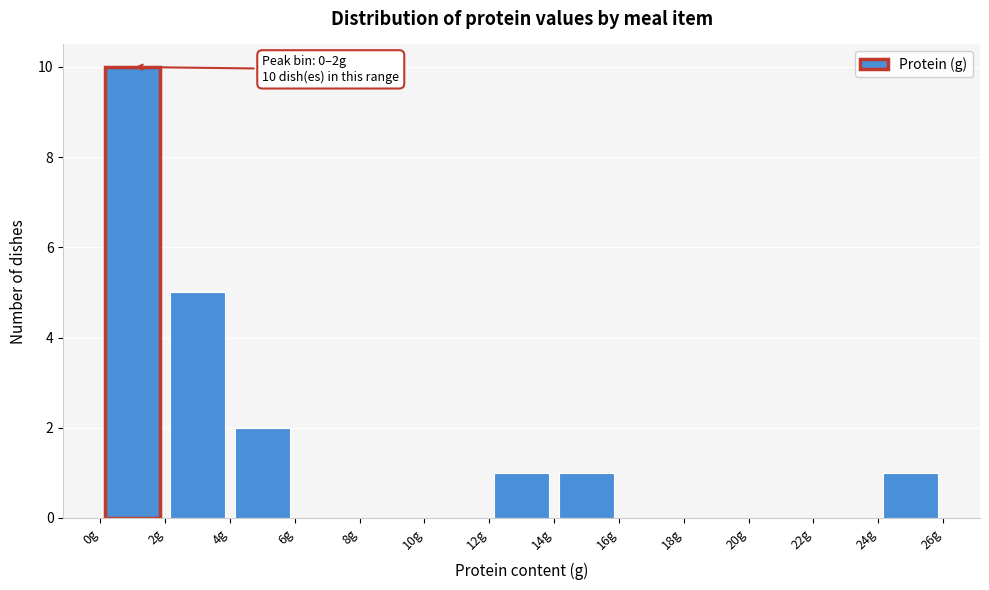

Which range on the x-axis has the tallest bar?

0 to 2